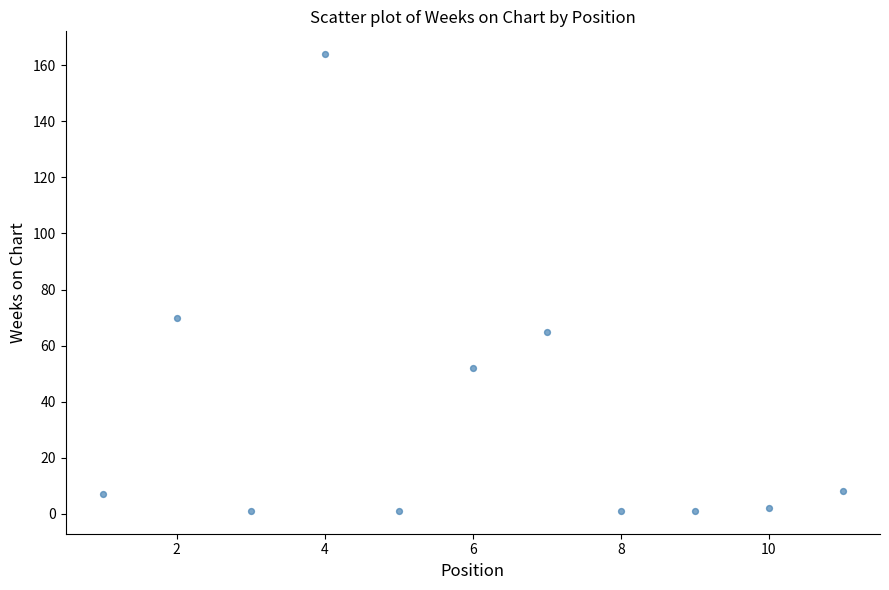

What Y value in the scatter plot is closest to 82?

70